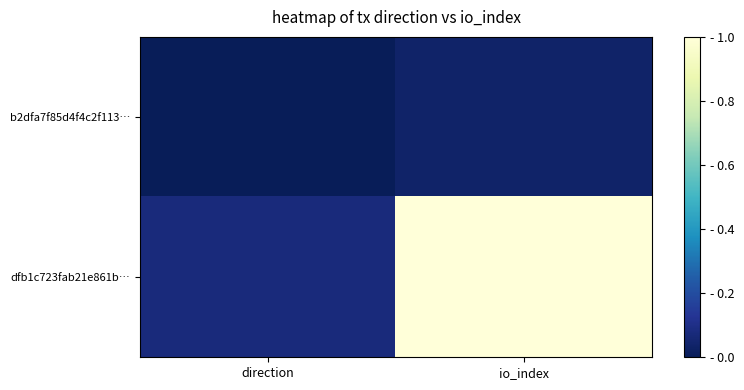

Which series has the largest total across all categories?

dfb1c723fab21e861b…